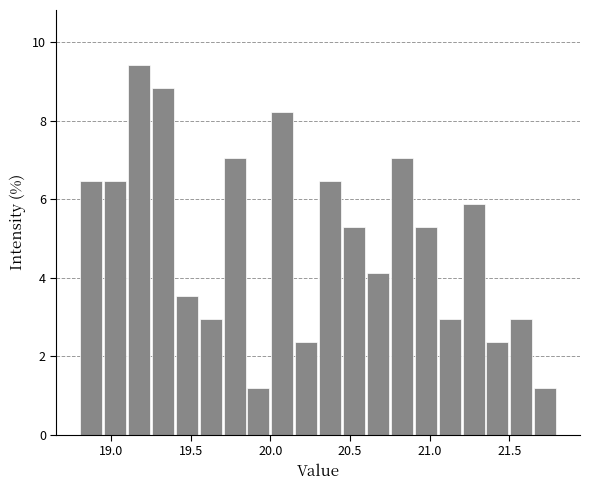

Read against the x-axis, roughly where is the centre of the tallest bar?

19.20